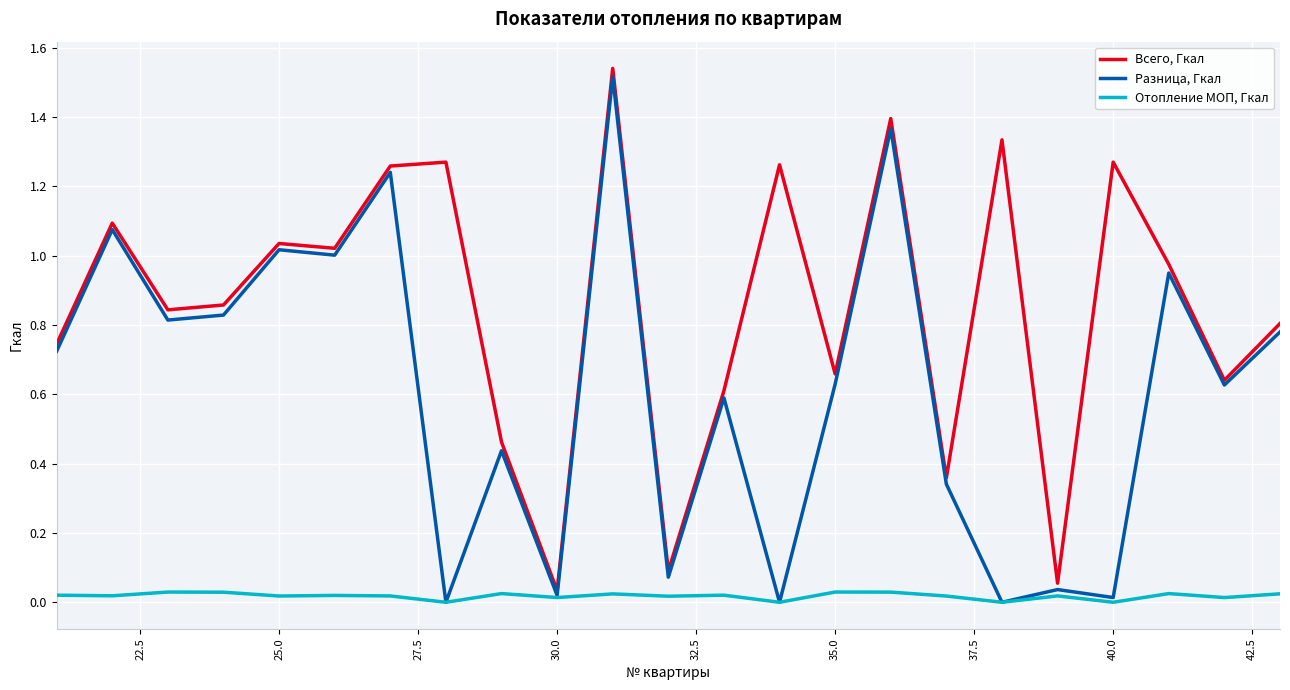

Which series has the largest total across all categories?

Всего, Гкал